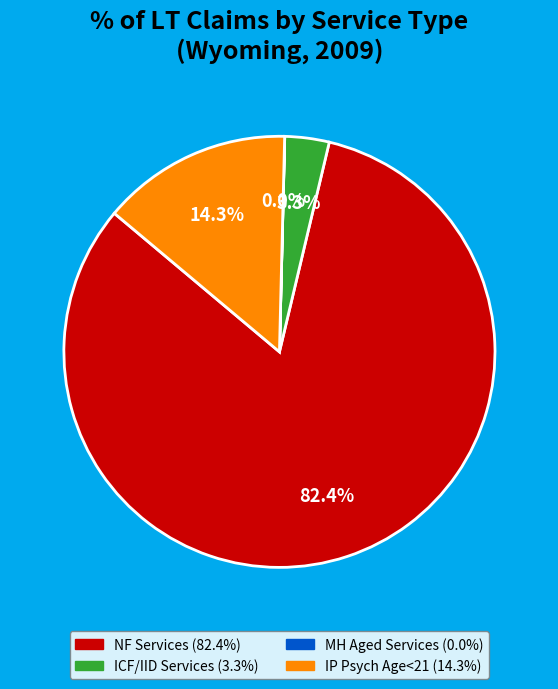

To the nearest percent, what is the difference between the IP Psych Age<21 and NF Services slice percentages?

68%